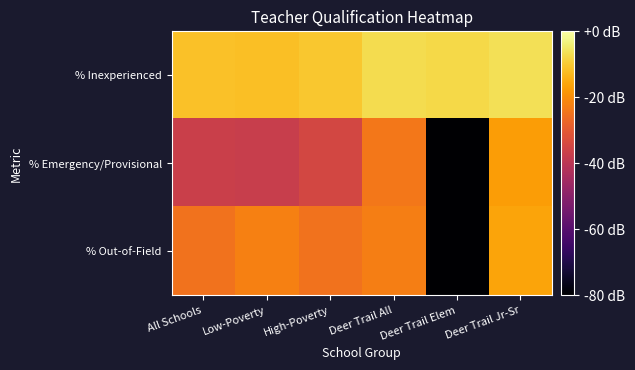

Reading left to right, list all the values displayed in this chart.

% Inexperienced: All Schools=-0.6	Low-Poverty=-0.6	High-Poverty=-0.5	Deer Trail All=-0.4	Deer Trail Elem=-0.4	Deer Trail Jr-Sr=-0.3
% Emergency/Provisional: All Schools=-1.8	Low-Poverty=-1.9	High-Poverty=-1.7	Deer Trail All=-1.2	Deer Trail Elem=-4.0	Deer Trail Jr-Sr=-0.9
% Out-of-Field: All Schools=-1.2	Low-Poverty=-1.1	High-Poverty=-1.2	Deer Trail All=-1.1	Deer Trail Elem=-4.0	Deer Trail Jr-Sr=-0.8